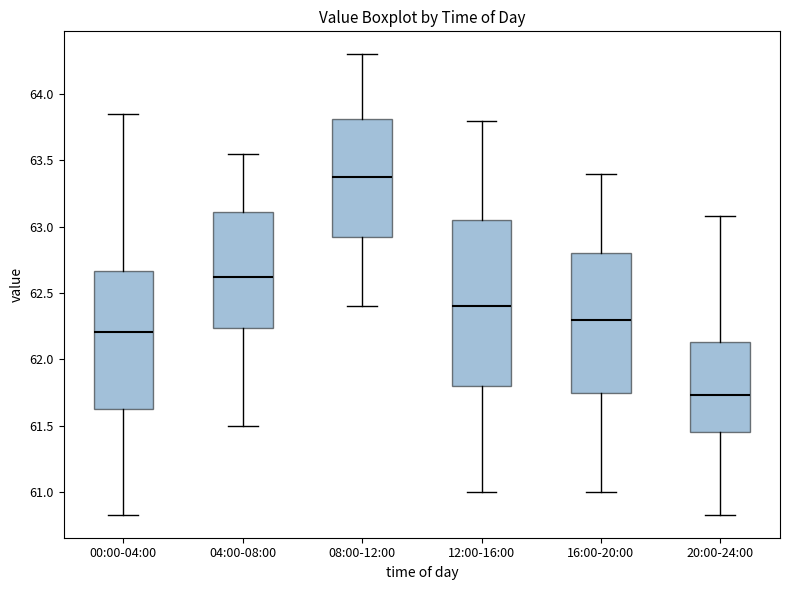

Which box has the highest median line?

08:00-12:00